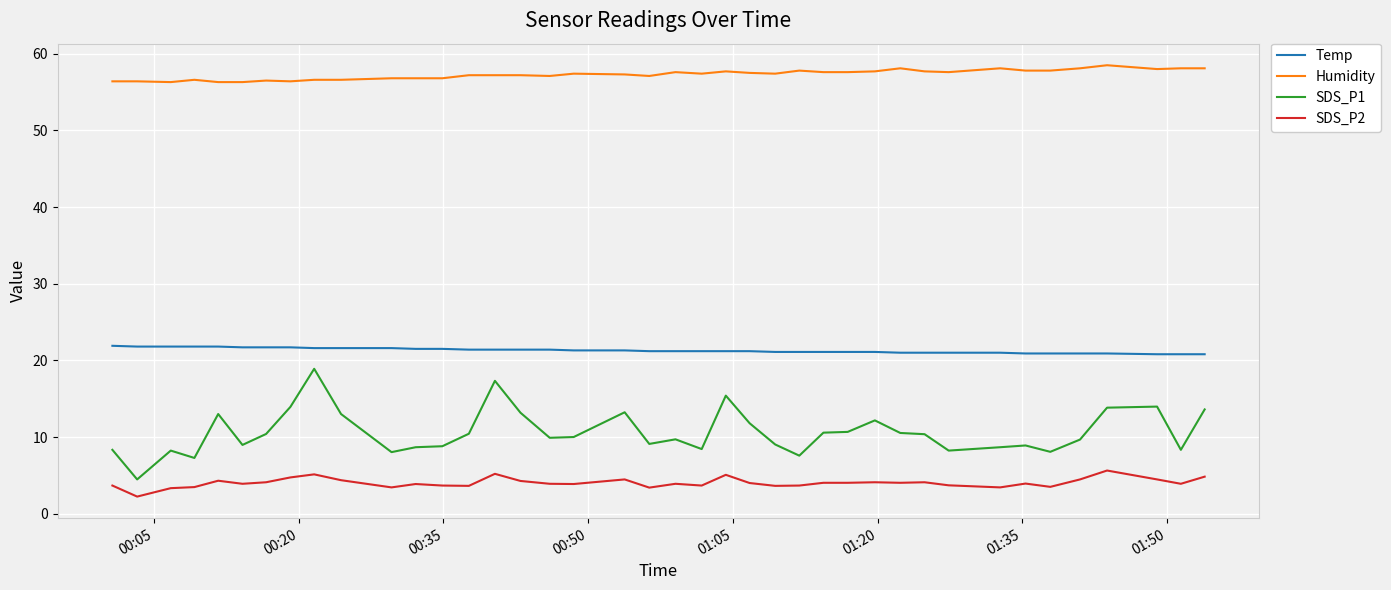

True or false: Humidity and SDS_P2 cross at least once.

False